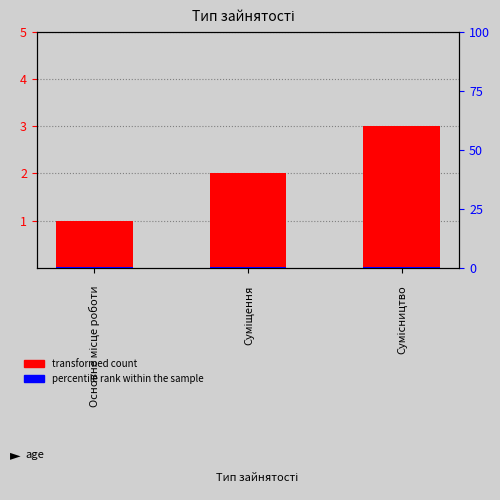

Which category has the highest value in the percentile rank within the sample series?

Основне місце роботи